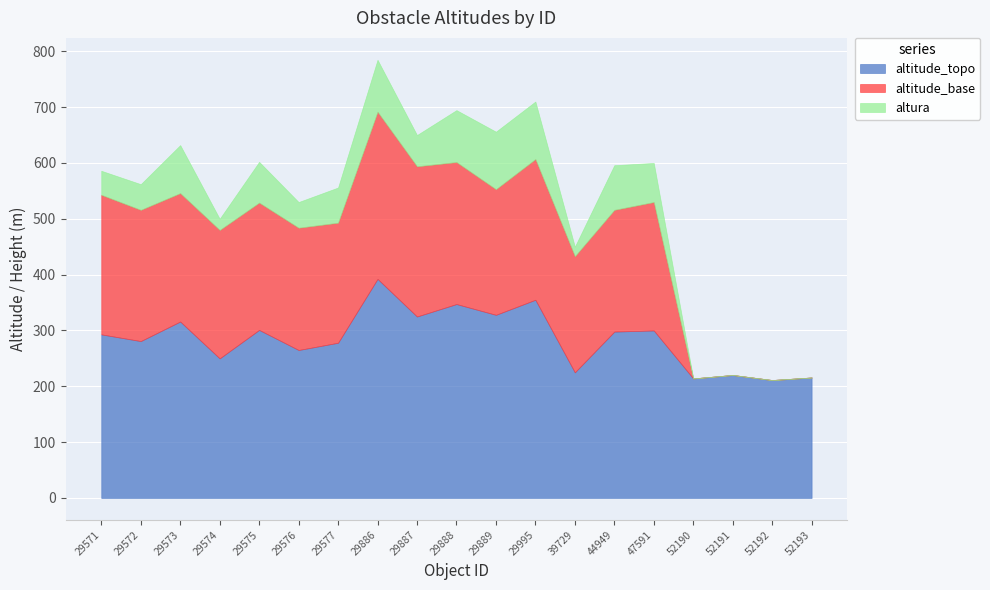

What is the value of the altitude_topo point at the 19th from the left?

215.8